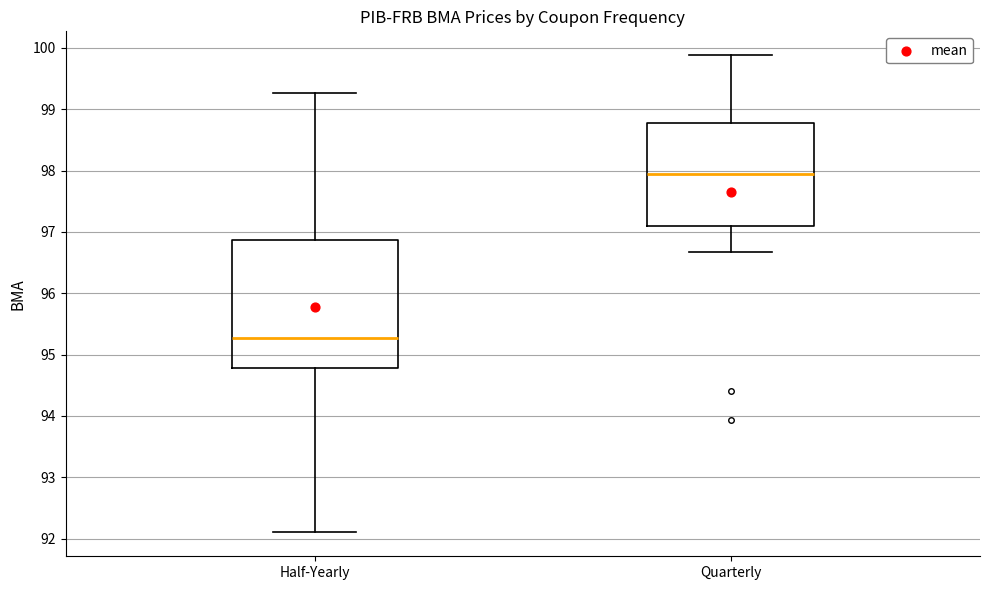

Which box is the tallest, from its lower edge to its upper edge?

Half-Yearly